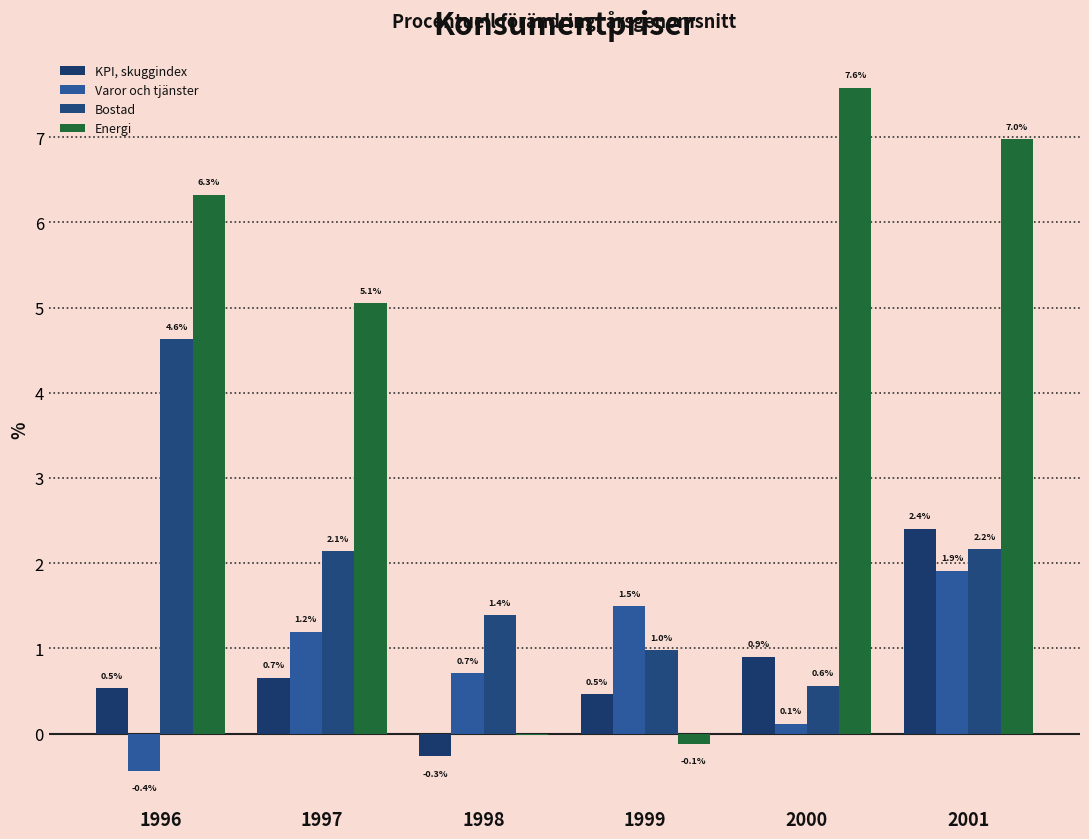

The value of Bostad at 1996 is 4.6. True or false?

True